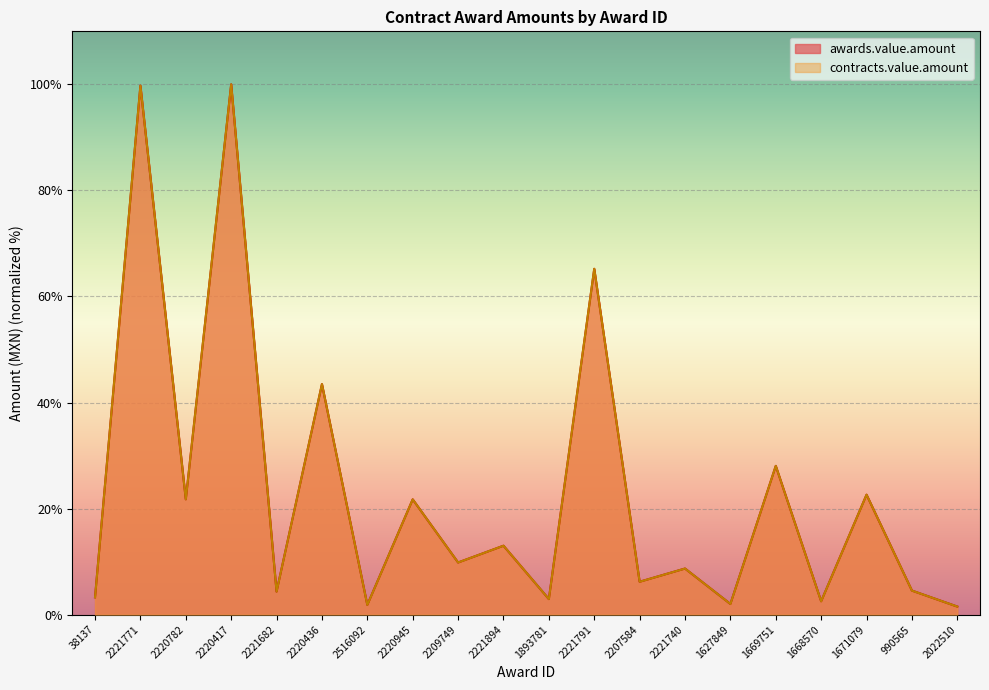

True or false: contracts.value.amount and awards.value.amount intersect in this chart.

False